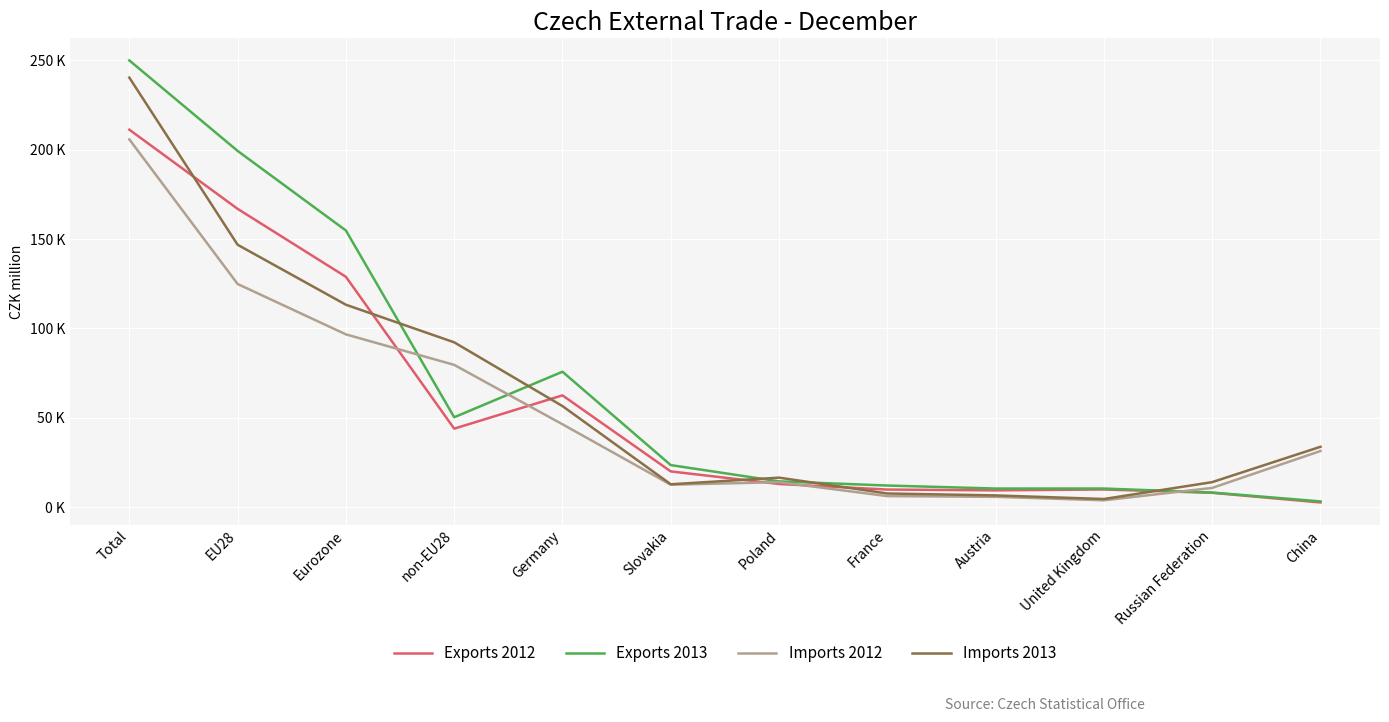

What is the sum of all Exports 2013 values?

812836